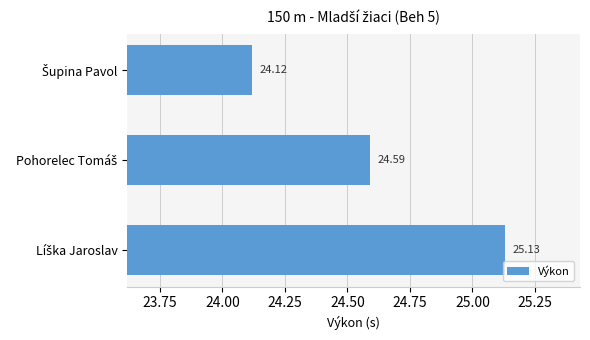

Are the bars grouped side by side (vs. stacked)?

No